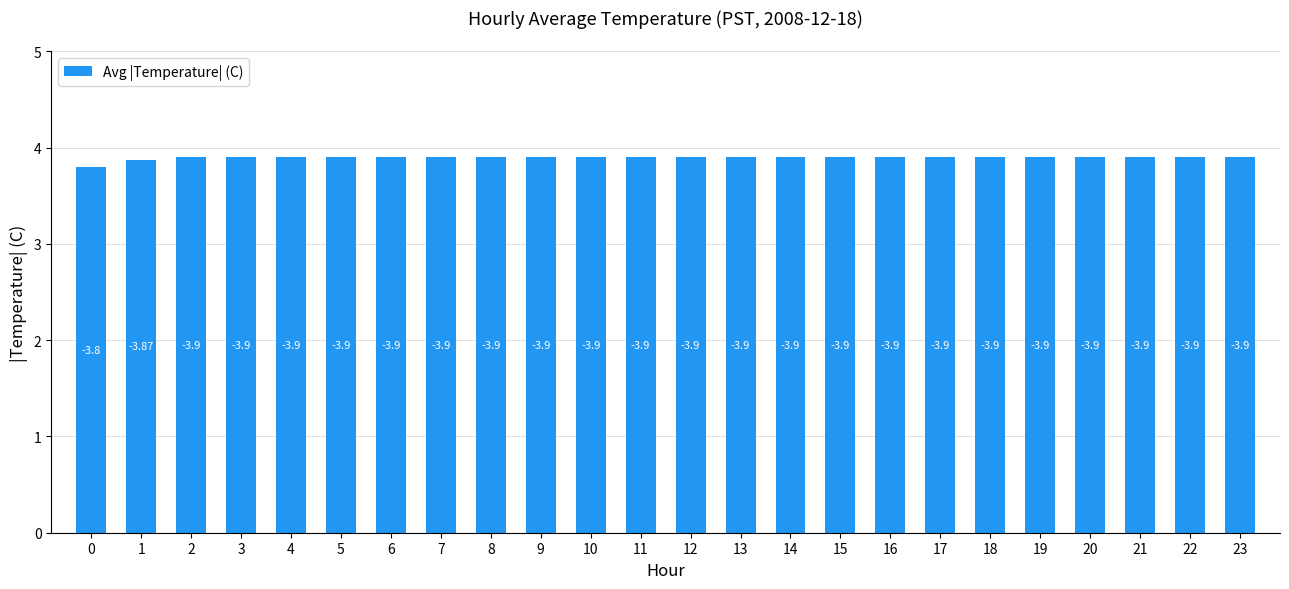

What is the maximum value shown in the chart?

3.9